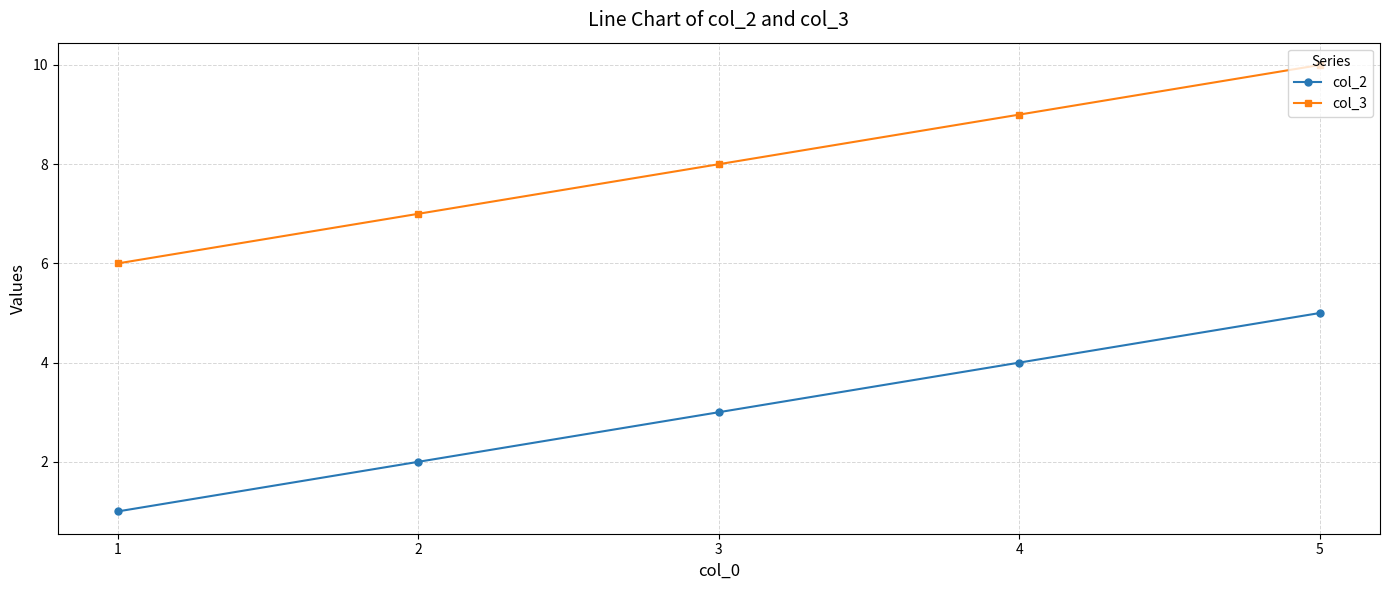

What is the sum of the col_2 values at 1 and 3?

4